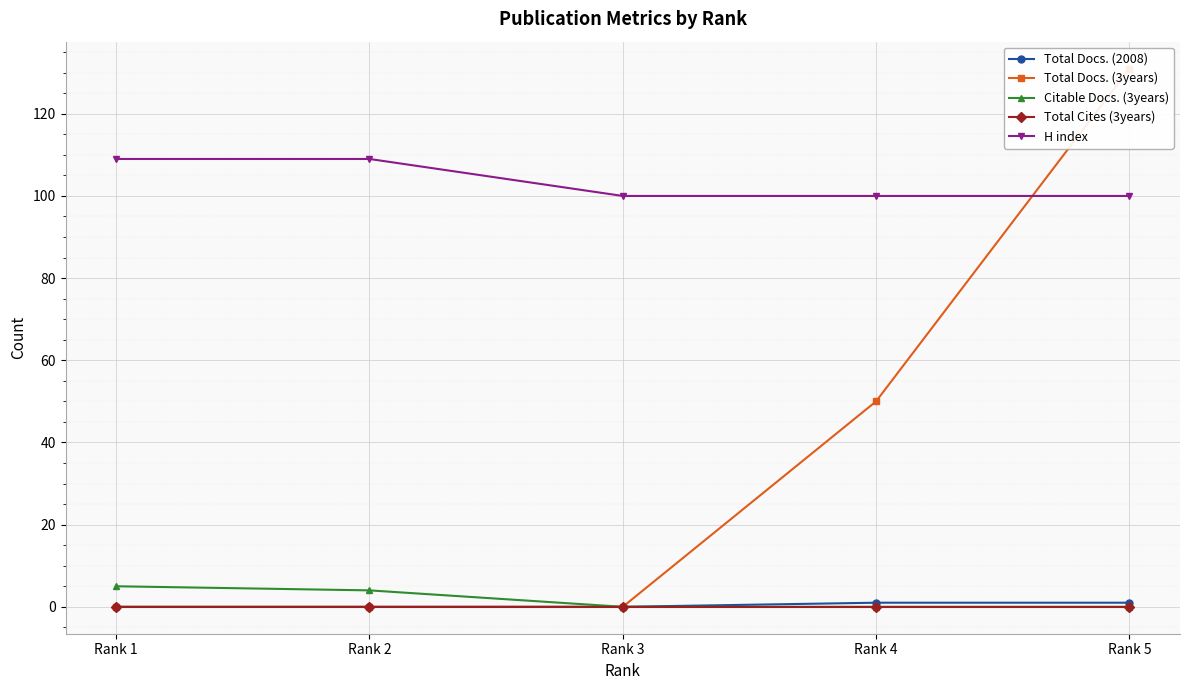

True or false: Citable Docs. (3years) has a value of 0 at Rank 5.

True